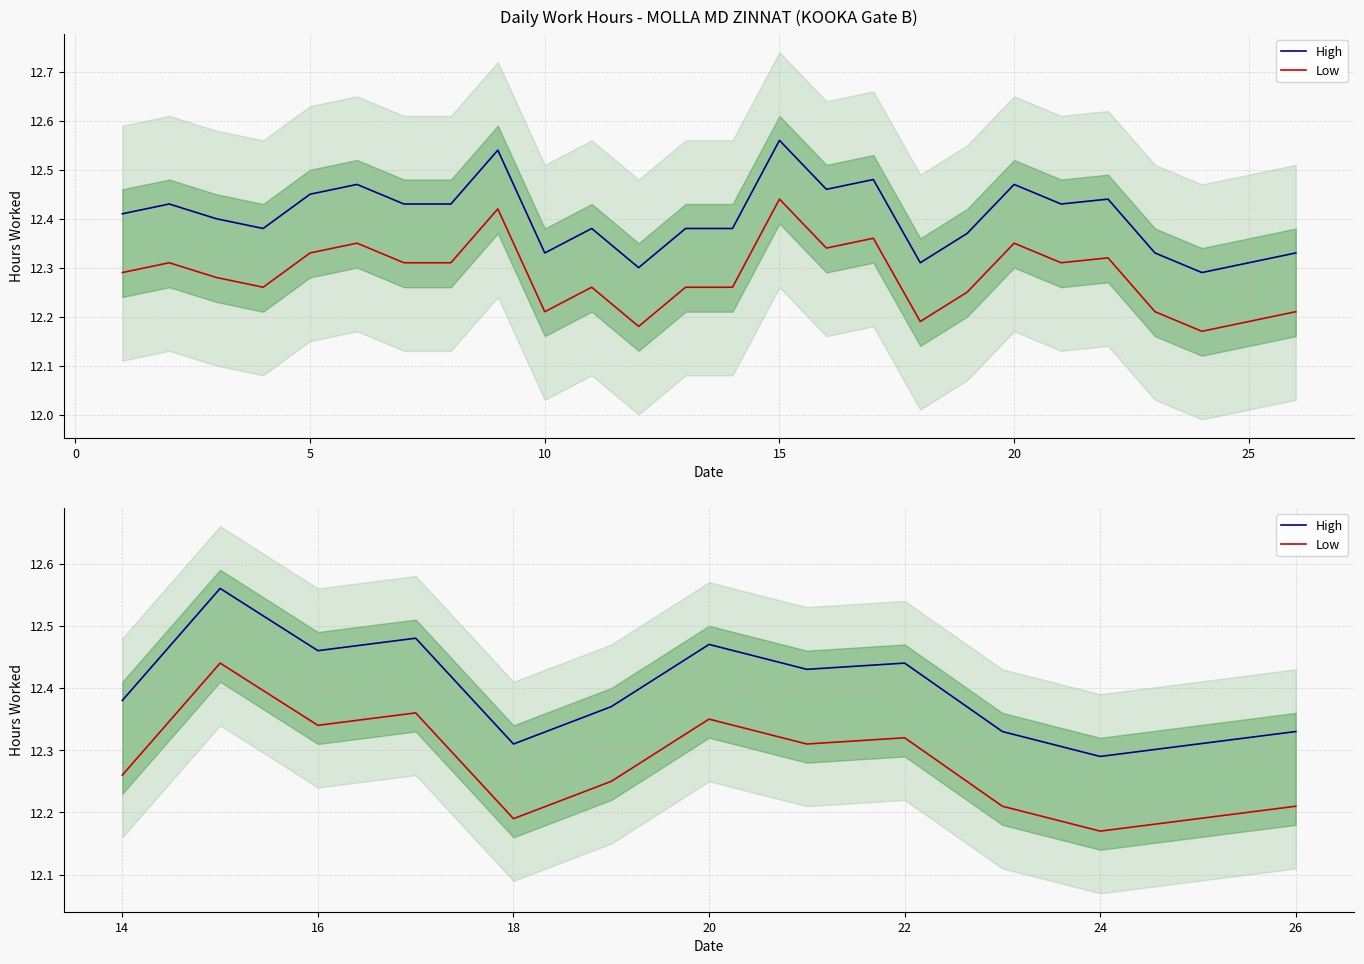

What is the sum of the High values at 9 and 10?

24.8